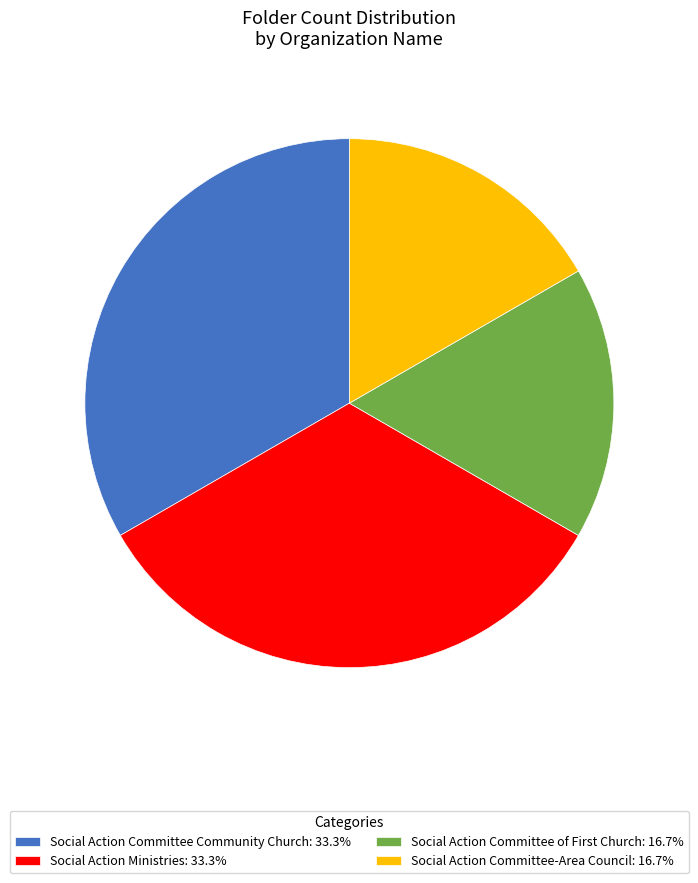

What is the ratio of the value at Social Action Committee Community Church: 33.3% to the value at Social Action Ministries: 33.3%?

1.0